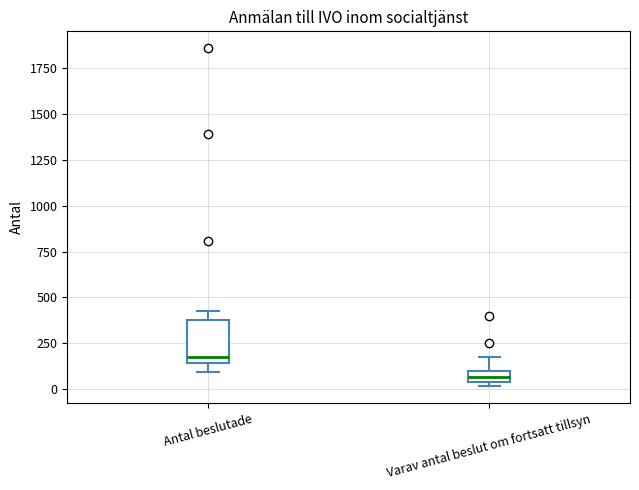

Comparing the boxes themselves (not the whiskers), which one is the tallest?

Antal beslutade